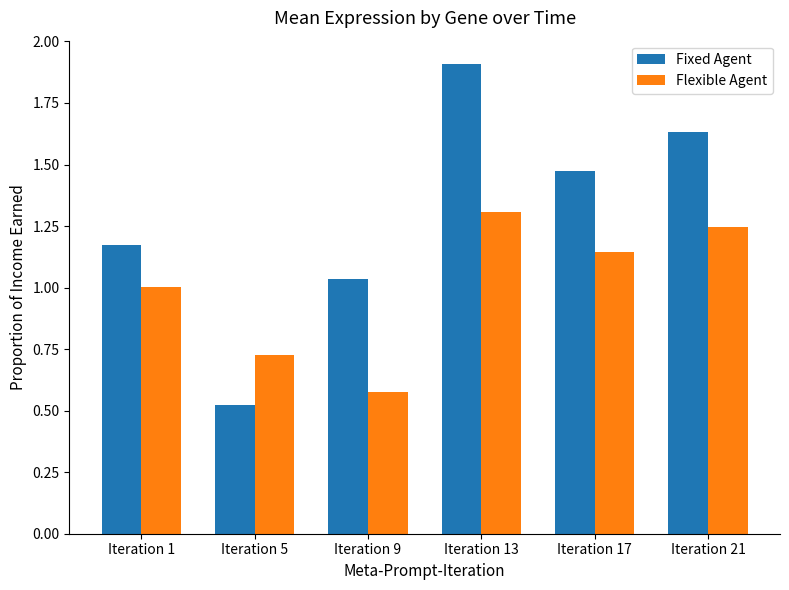

What is the difference between the highest and lowest values at Iteration 17?

0.3